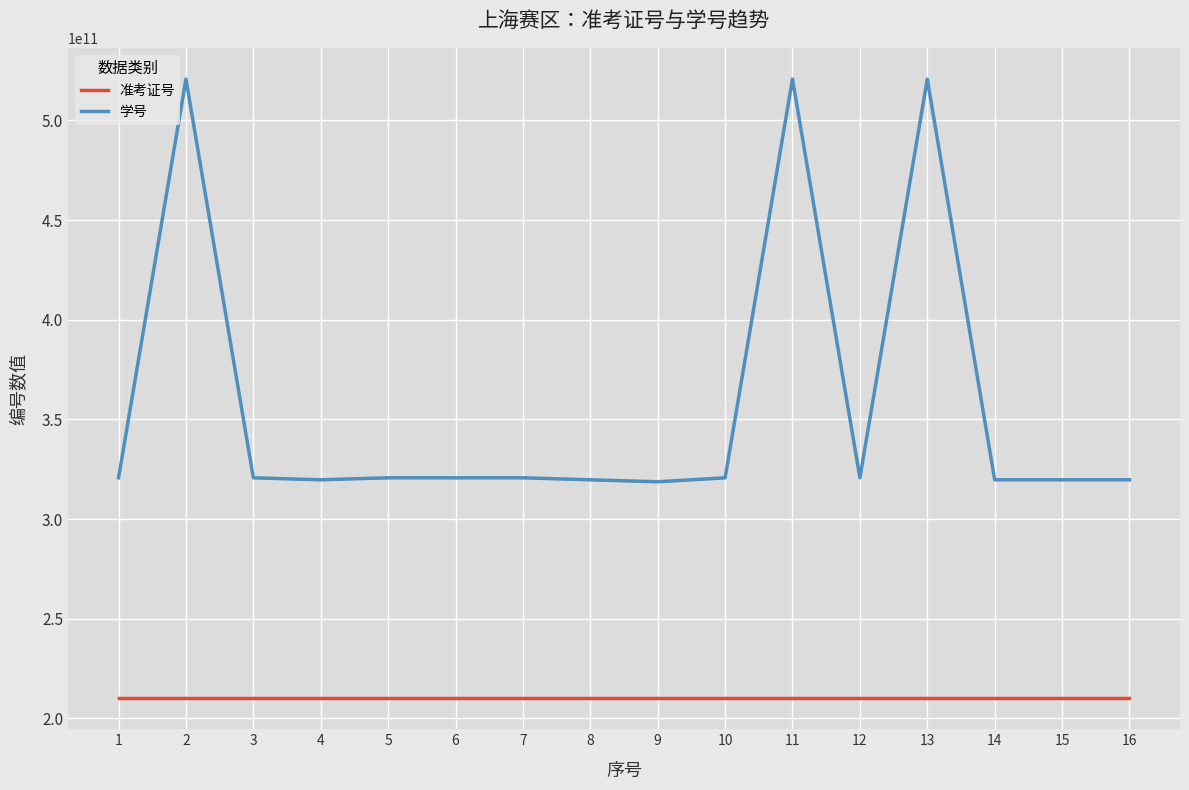

What is the approximate value of 准考证号 at 11, to the nearest 50?

210200200300